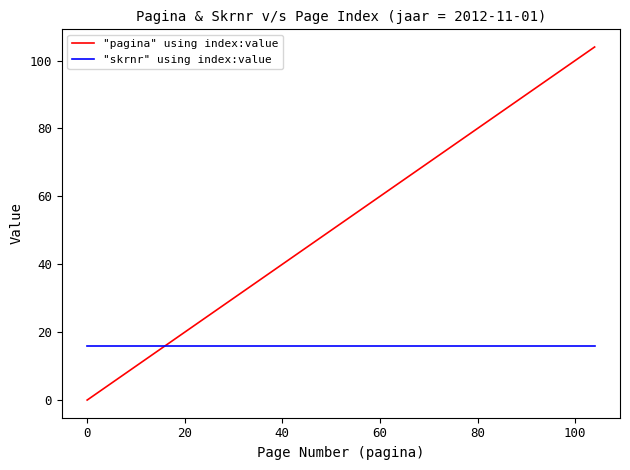

List the series in order of their peak value, highest first.

"pagina" using index:value, "skrnr" using index:value